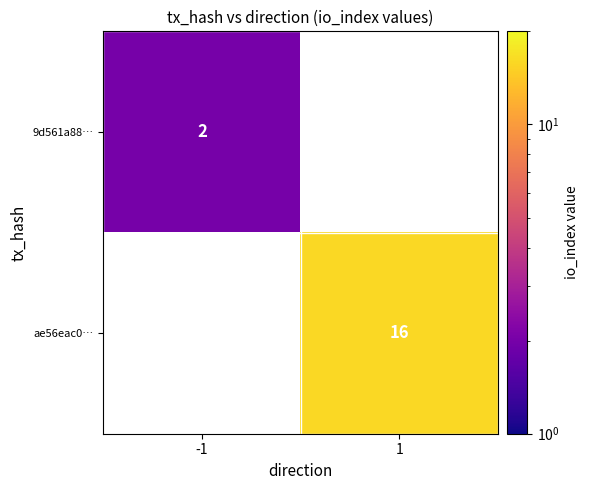

Is the value of 9d561a88… at -1 greater than the value of ae56eac0… at 1?

No